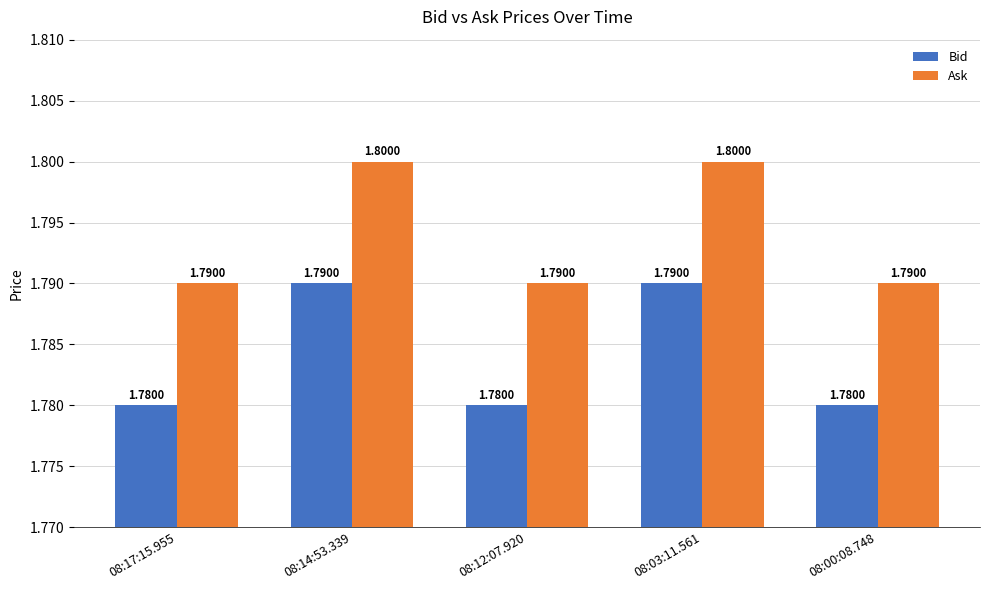

The value of Ask at 08:14:53.339 is 2.8. True or false?

False